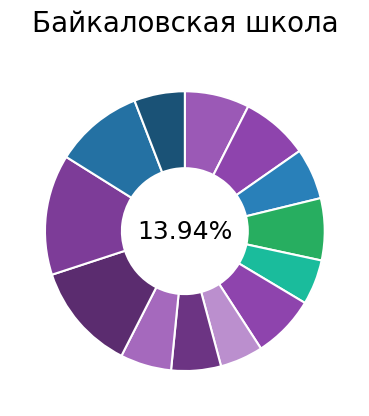

To the nearest percent, what portion does Компот represent?

6%